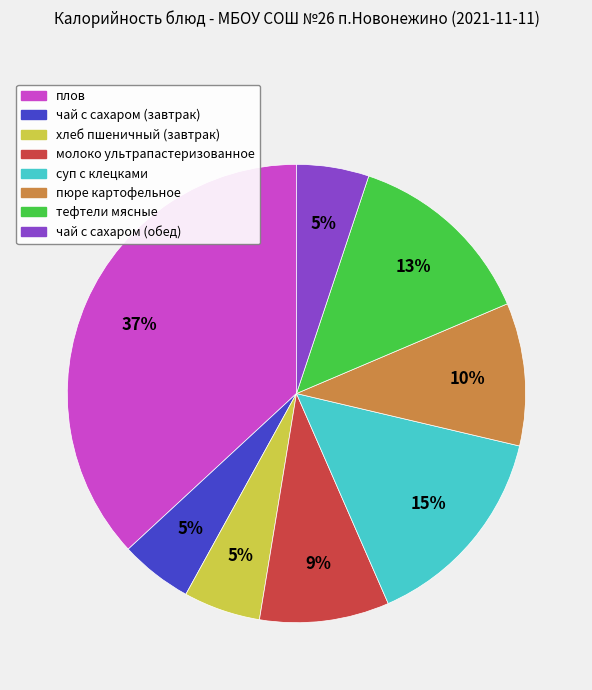

To the nearest percent, what is the difference between the молоко ультрапастеризованное and тефтели мясные slice percentages?

4%